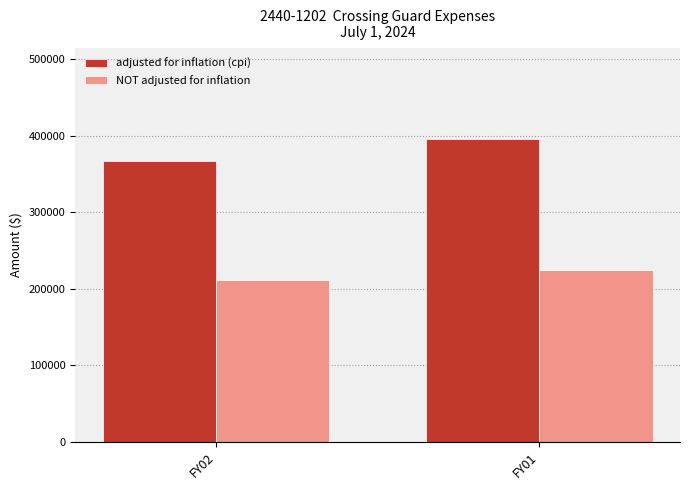

Reading left to right, what are all the values shown in this chart?

adjusted for inflation (cpi): FY02=366845	FY01=395709
NOT adjusted for inflation: FY02=211246	FY01=223902